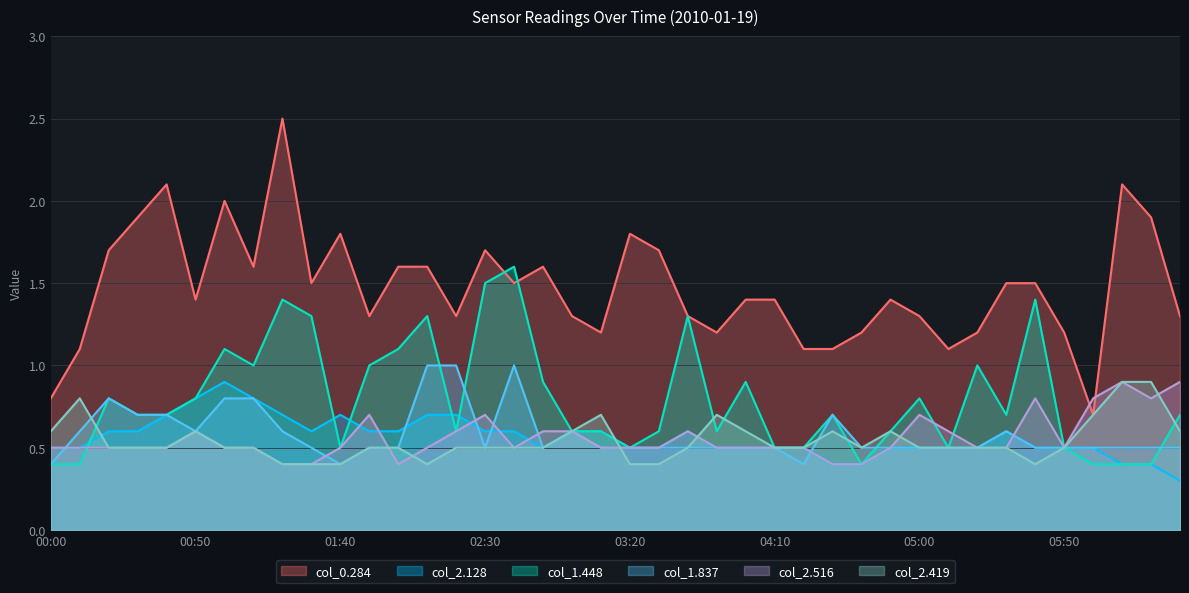

Reading left to right, what are all the values shown in this chart?

0.284: 0.8	1.1	1.7	1.9	2.1	1.4	2.0	1.6	2.5	1.5	1.8	1.3	1.6	1.6	1.3	1.7	1.5	1.6	1.3	1.2	1.8	1.7	1.3	1.2	1.4	1.4	1.1	1.1	1.2	1.4	1.3	1.1	1.2	1.5	1.5	1.2	0.7	2.1	1.9	1.3
2.128: 0.5	0.5	0.6	0.6	0.7	0.8	0.9	0.8	0.7	0.6	0.7	0.6	0.6	0.7	0.7	0.6	0.6	0.5	0.6	0.6	0.5	0.5	0.6	0.5	0.5	0.5	0.5	0.4	0.4	0.5	0.5	0.5	0.5	0.6	0.5	0.5	0.5	0.4	0.4	0.3
1.448: 0.4	0.4	0.8	0.7	0.7	0.8	1.1	1.0	1.4	1.3	0.5	1.0	1.1	1.3	0.6	1.5	1.6	0.9	0.6	0.6	0.5	0.6	1.3	0.6	0.9	0.5	0.5	0.7	0.4	0.6	0.8	0.5	1.0	0.7	1.4	0.5	0.4	0.4	0.4	0.7
1.837: 0.4	0.6	0.8	0.7	0.7	0.6	0.8	0.8	0.6	0.5	0.4	0.5	0.5	1.0	1.0	0.5	1.0	0.5	0.6	0.5	0.5	0.5	0.5	0.5	0.5	0.5	0.4	0.7	0.5	0.5	0.5	0.5	0.5	0.6	0.5	0.5	0.5	0.5	0.5	0.5
2.516: 0.5	0.5	0.5	0.5	0.5	0.6	0.5	0.5	0.4	0.4	0.5	0.7	0.4	0.5	0.6	0.7	0.5	0.6	0.6	0.5	0.5	0.5	0.6	0.5	0.5	0.5	0.5	0.4	0.4	0.5	0.7	0.6	0.5	0.5	0.8	0.5	0.8	0.9	0.8	0.9
2.419: 0.6	0.8	0.5	0.5	0.5	0.6	0.5	0.5	0.4	0.4	0.4	0.5	0.5	0.4	0.5	0.5	0.5	0.5	0.6	0.7	0.4	0.4	0.5	0.7	0.6	0.5	0.5	0.6	0.5	0.6	0.5	0.5	0.5	0.5	0.4	0.5	0.7	0.9	0.9	0.6